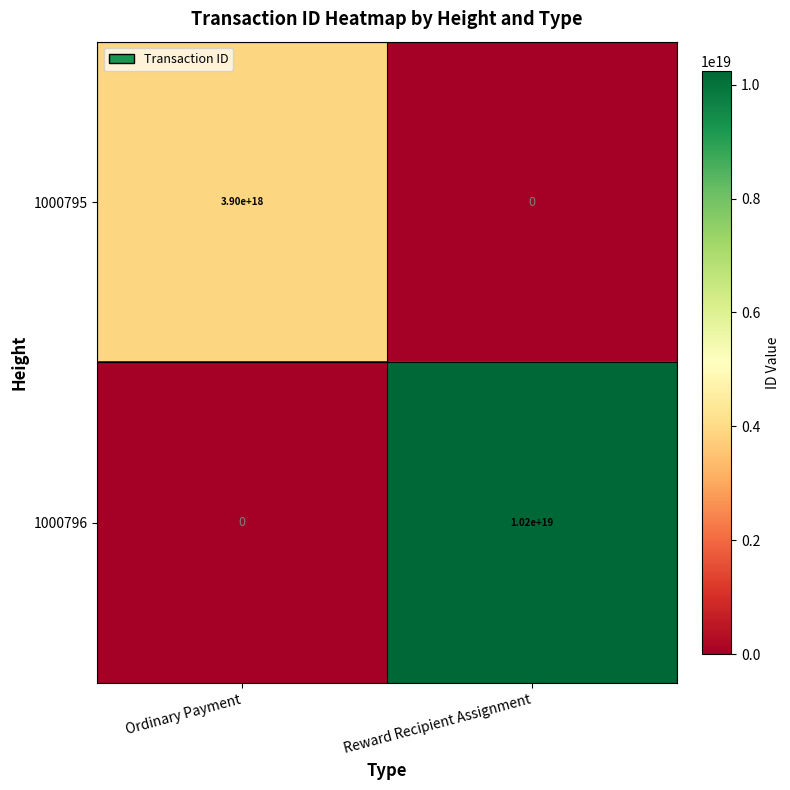

At Reward Recipient Assignment, list the series in order from largest to smallest.

1000796, 1000795